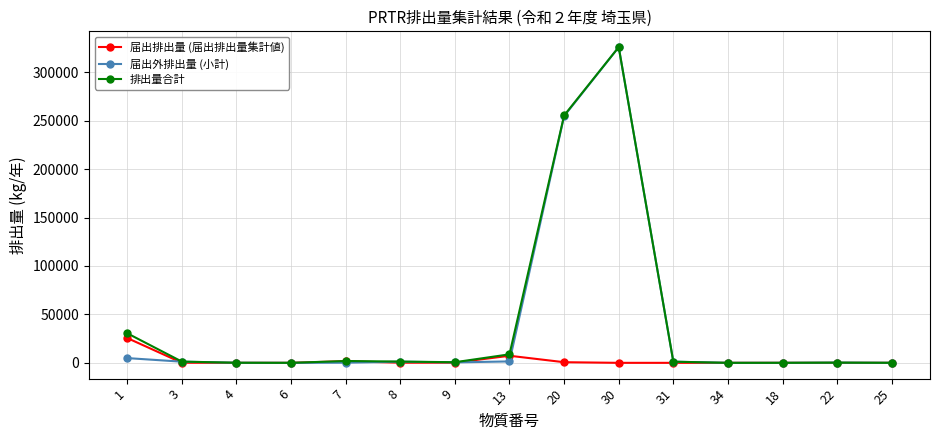

What value does the 届出外排出量 (小計) series have at 7?

165.6